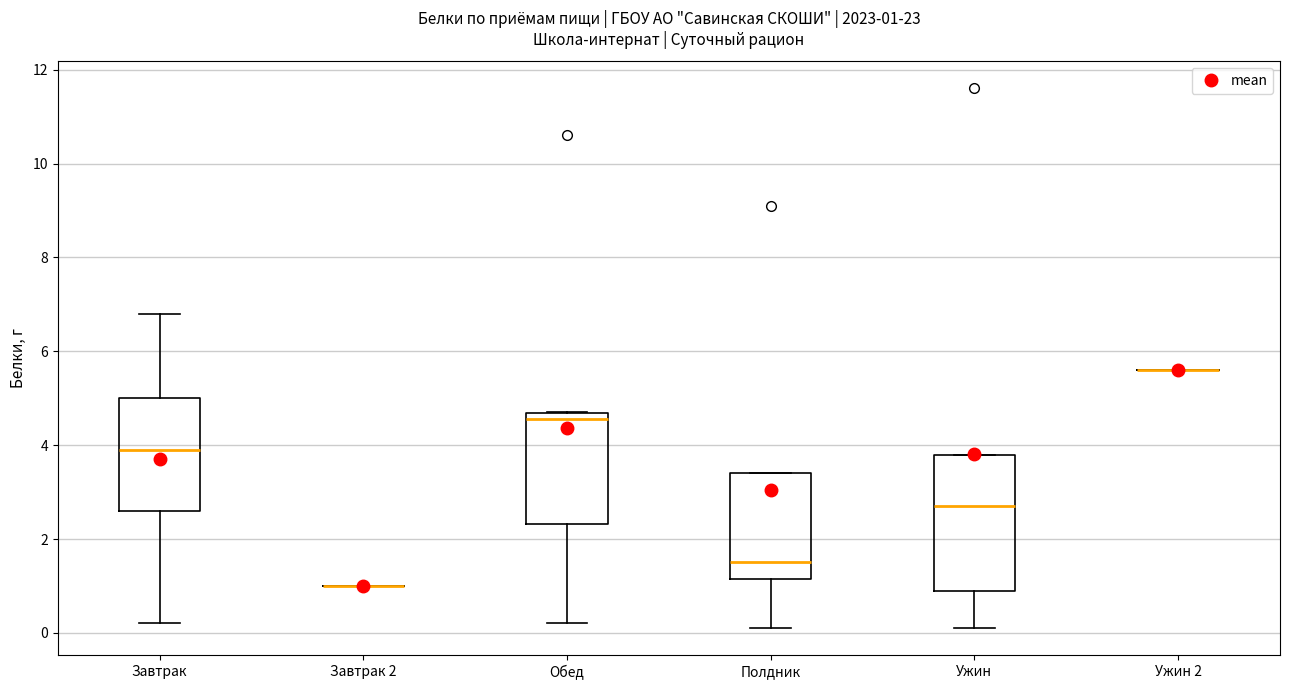

Comparing the boxes themselves (not the whiskers), which one is the tallest?

Ужин